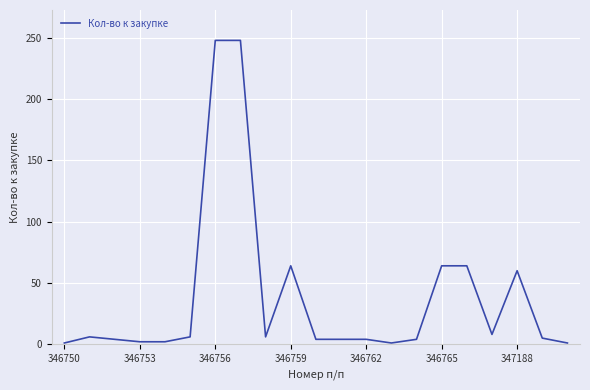

What is the greatest value displayed?

248